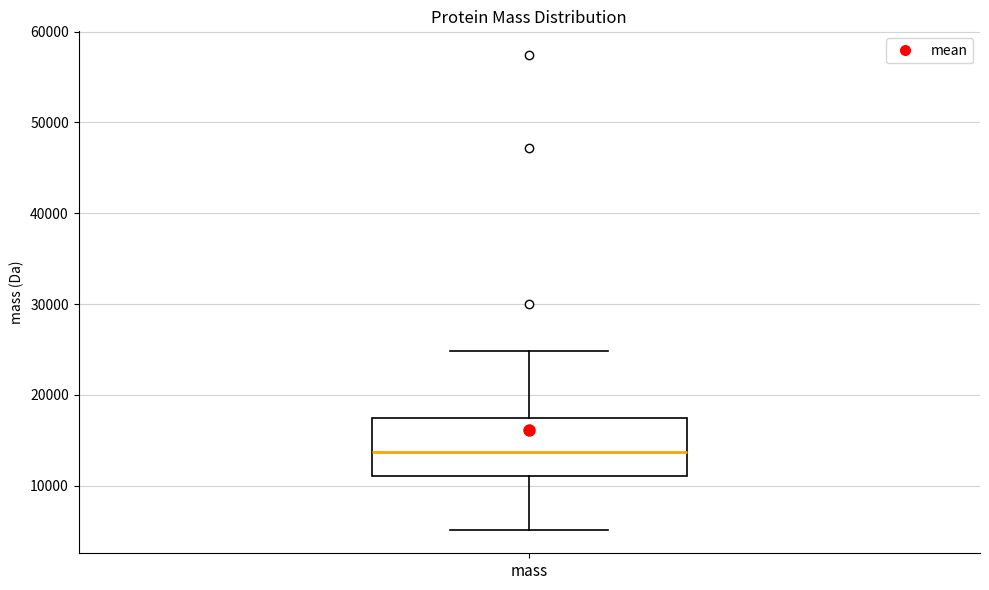

Read this box plot against the y-axis: the position of the median line, the range covered by the box, and the ends of both whiskers. The values are not printed on the chart, so give them approximately, as read against the axis.

median 14000, box 11000 to 17000, whiskers 5000 to 25000